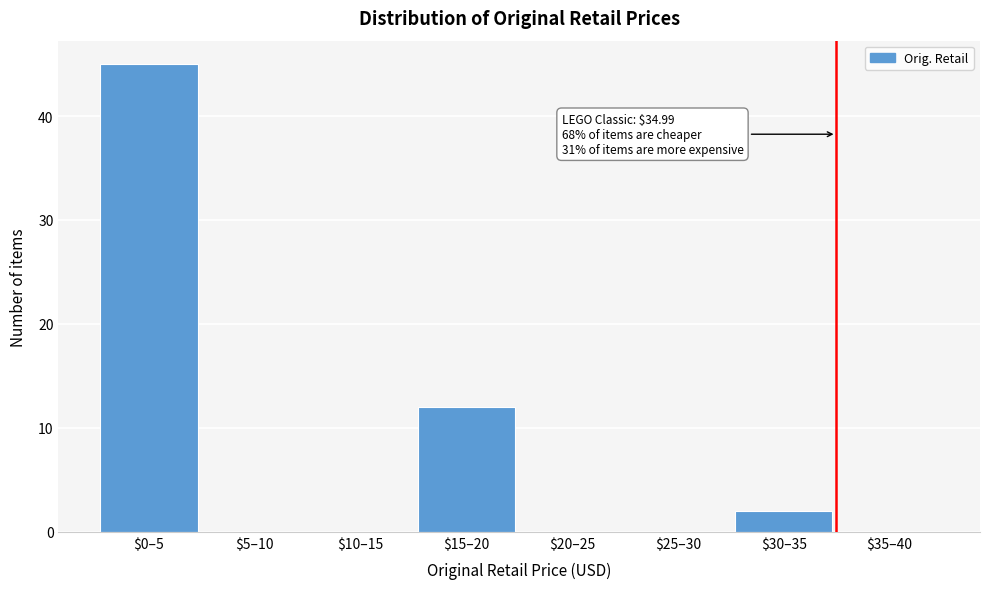

At which category does the chart reach its peak across all series?

$0–5